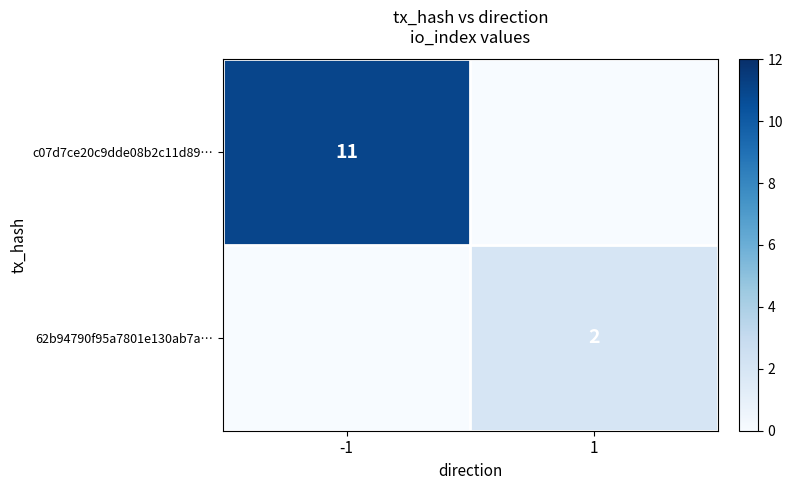

True or false: 62b94790f95a7801e130ab7a… has a value of 2 at 1.

True